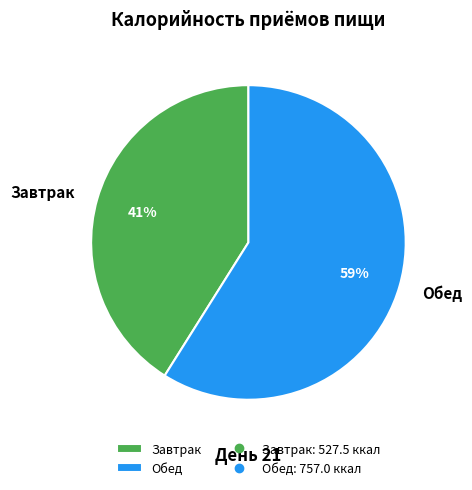

The Обед slice represents 49% of the pie. True or false?

False